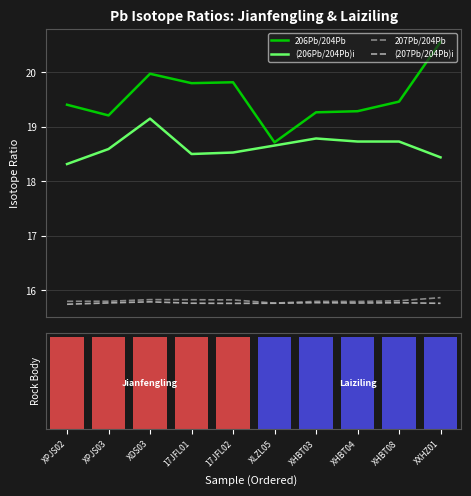

Reading left to right, transcribe all the data shown in this chart.

206Pb/204Pb: XPJS02=19.4	XPJS03=19.2	XDS03=20.0	17JFL01=19.8	17JFL02=19.8	XLZL05=18.7	XHBT03=19.3	XHBT04=19.3	XHBT08=19.5	XXHZ01=20.6
(206Pb/204Pb)i: XPJS02=18.3	XPJS03=18.6	XDS03=19.1	17JFL01=18.5	17JFL02=18.5	XLZL05=18.7	XHBT03=18.8	XHBT04=18.7	XHBT08=18.7	XXHZ01=18.4
207Pb/204Pb: XPJS02=15.8	XPJS03=15.8	XDS03=15.8	17JFL01=15.8	17JFL02=15.8	XLZL05=15.8	XHBT03=15.8	XHBT04=15.8	XHBT08=15.8	XXHZ01=15.9
(207Pb/204Pb)i: XPJS02=15.7	XPJS03=15.8	XDS03=15.8	17JFL01=15.8	17JFL02=15.8	XLZL05=15.8	XHBT03=15.8	XHBT04=15.8	XHBT08=15.8	XXHZ01=15.8